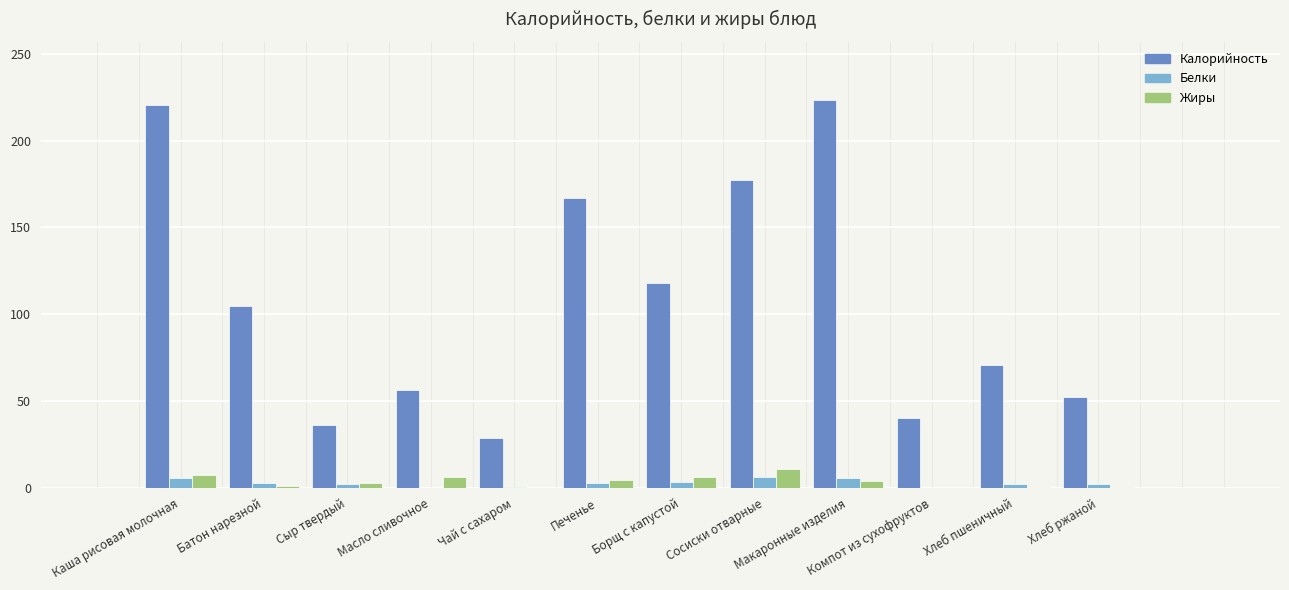

Which category has the highest value across all series?

Макаронные изделия